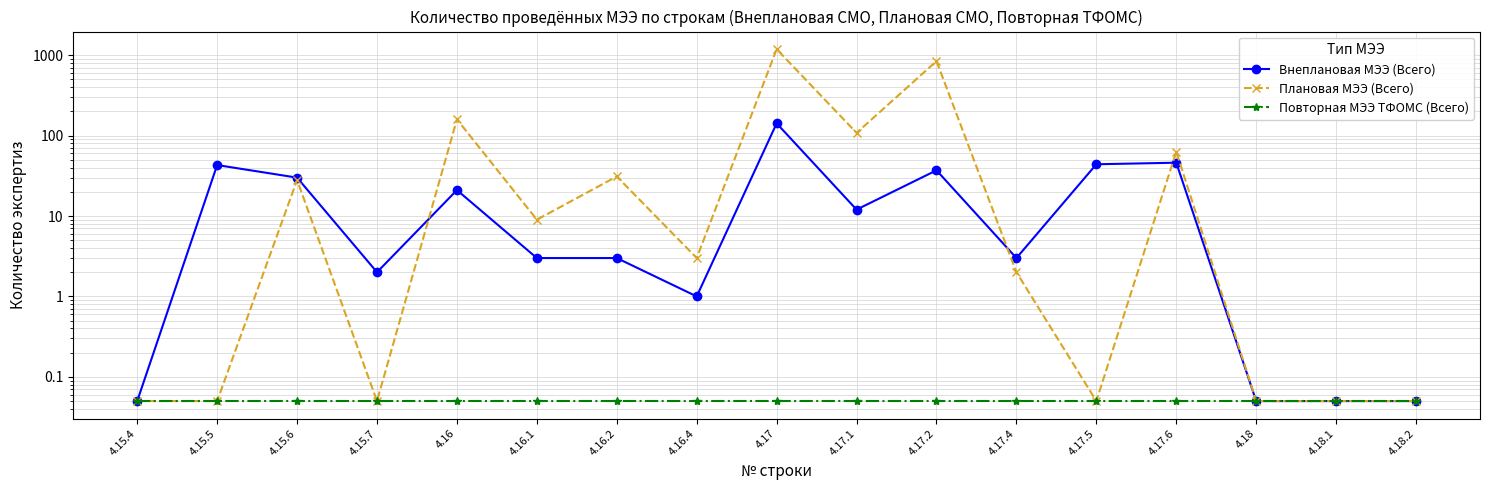

What is the sum of the Плановая МЭЭ (Всего) values at 4.18.2 and 4.17.5?

0.1